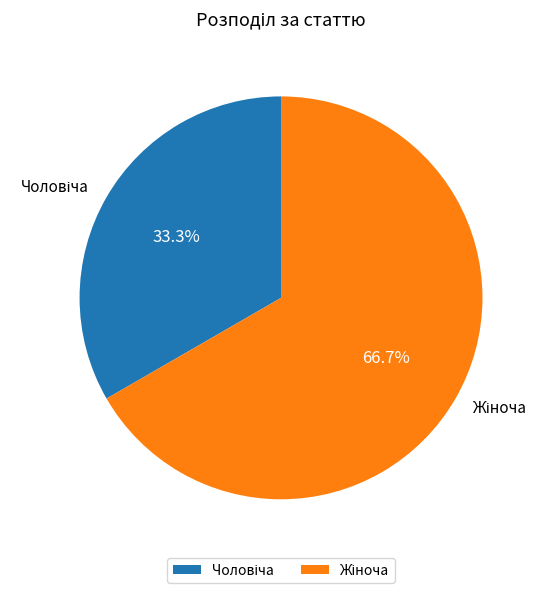

Is there a majority slice in this chart?

Yes